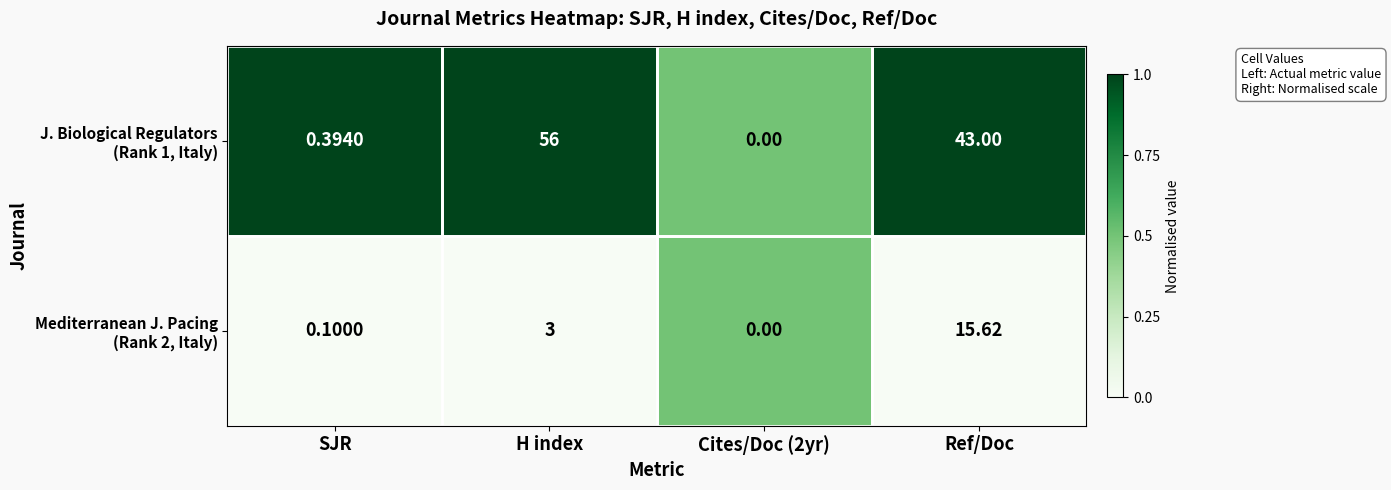

Which label corresponds to the largest value in the chart?

H index